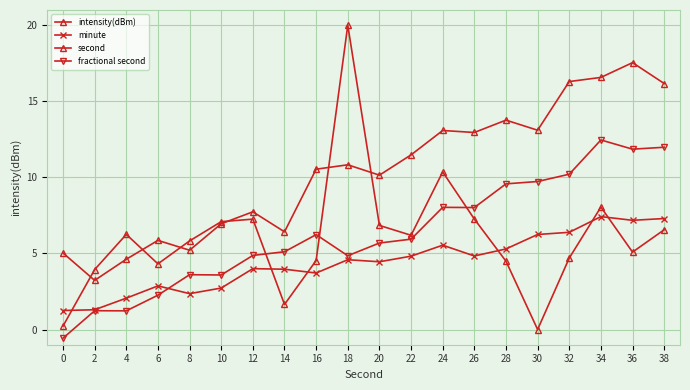

At which label is minute closest to 4?

12